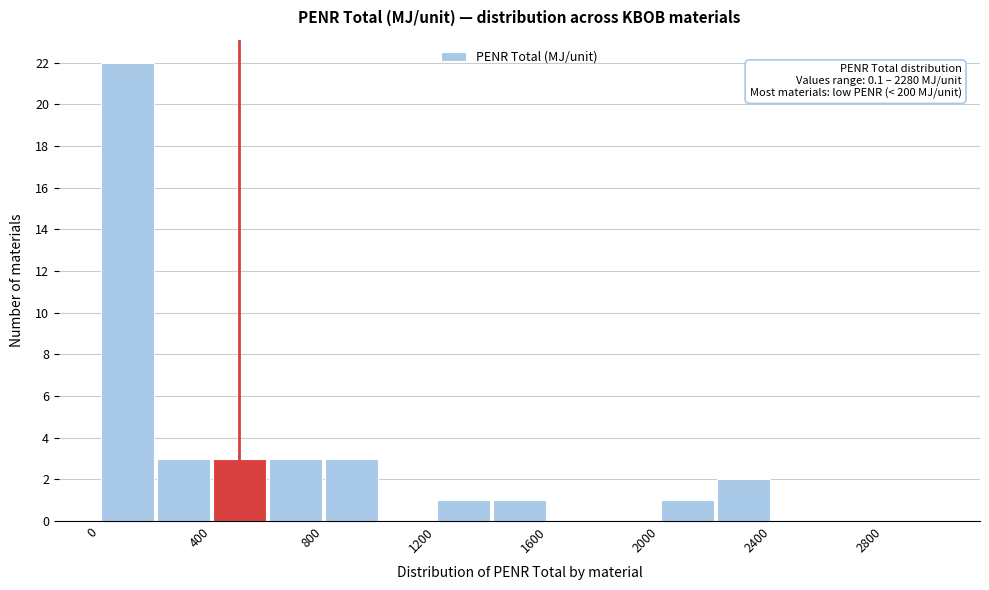

Which range on the x-axis has the tallest bar?

0 to 200